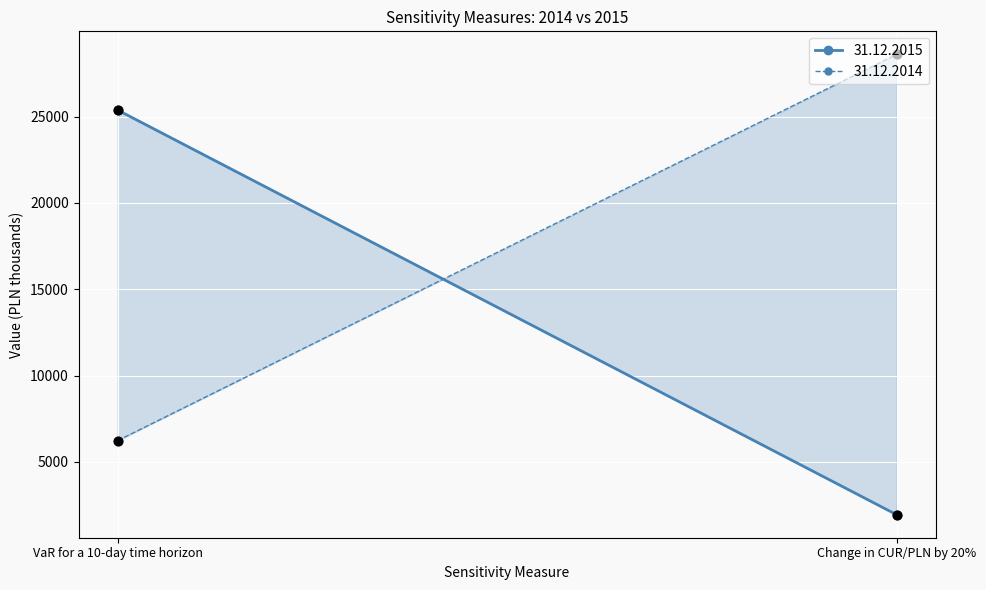

Which series has the largest Y range (max minus min)?

31.12.2015